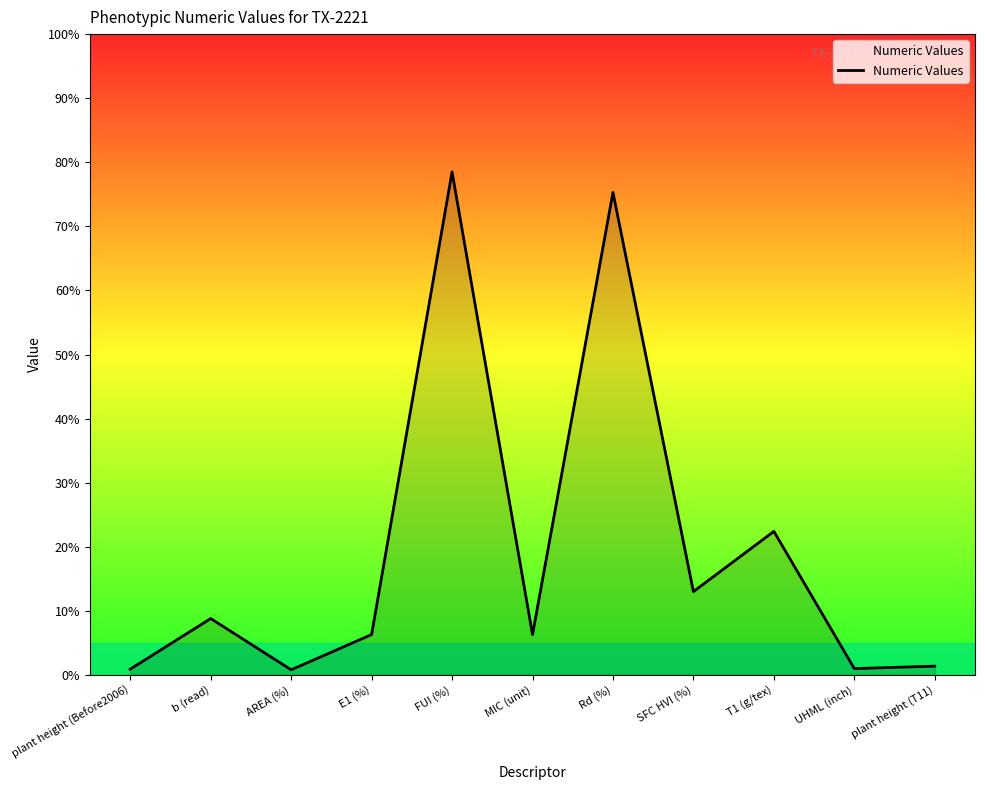

Is it true that the value at SFC HVI (%) is 6.6?

False